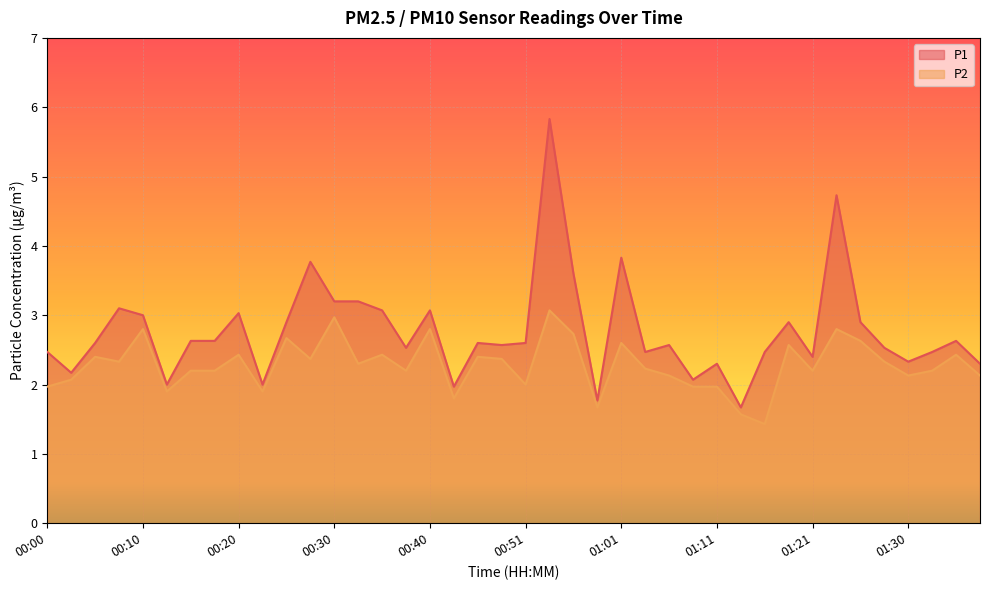

At which category does the chart reach its minimum across all series?

01:16